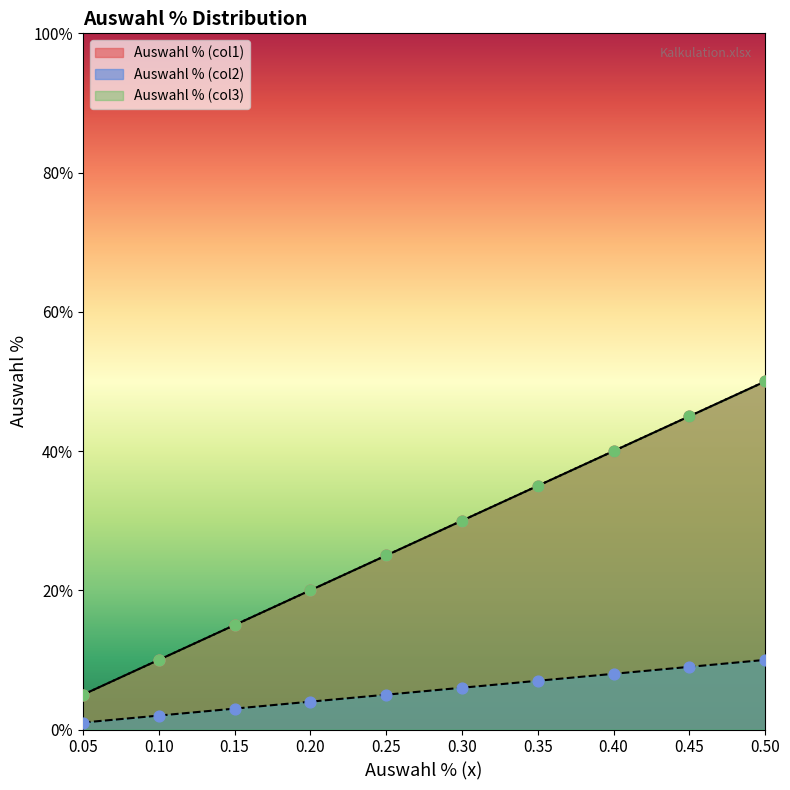

Which series contains the highest Y value?

Auswahl % (col1)